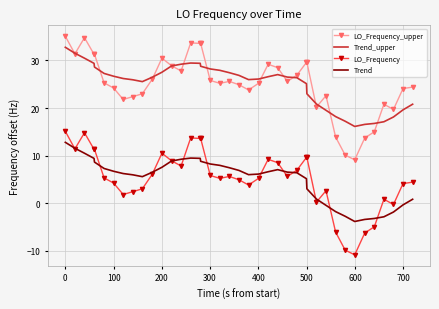

List the series in order of their peak value, highest first.

LO_Frequency_upper, Trend_upper, LO_Frequency, Trend